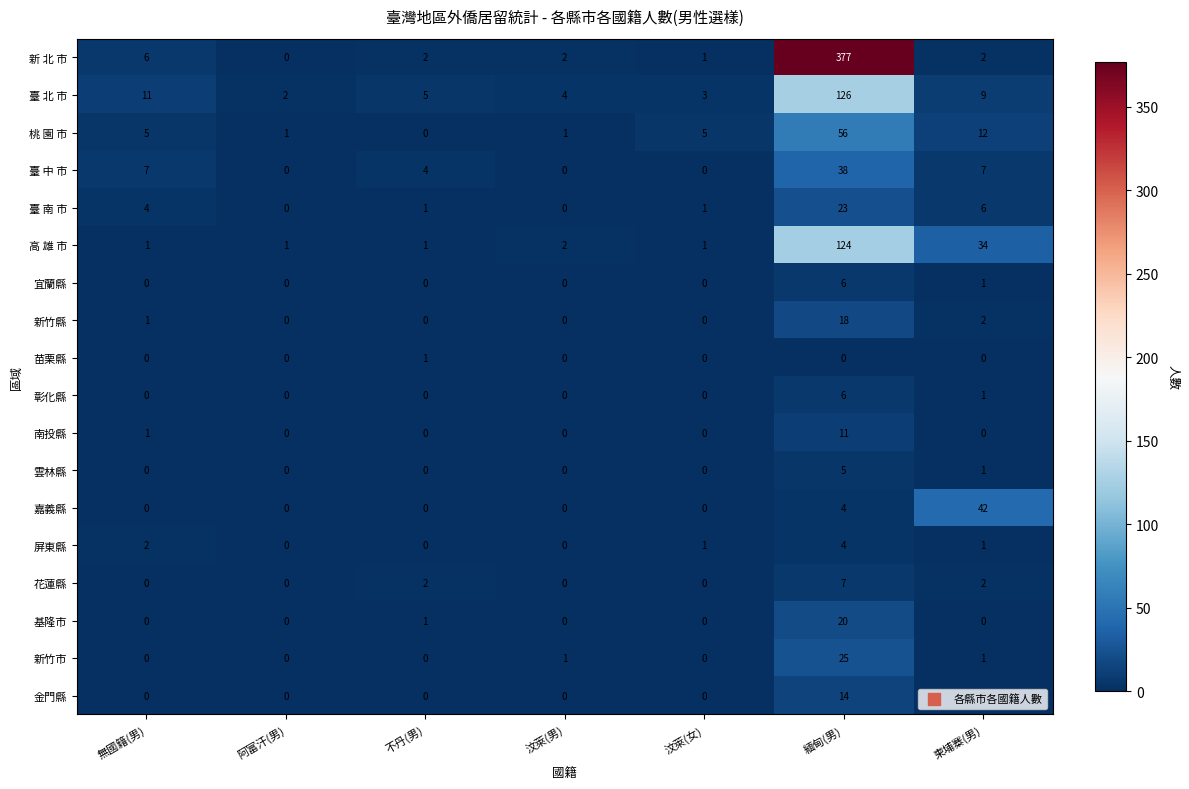

What is the average value of the 新竹市 series?

4